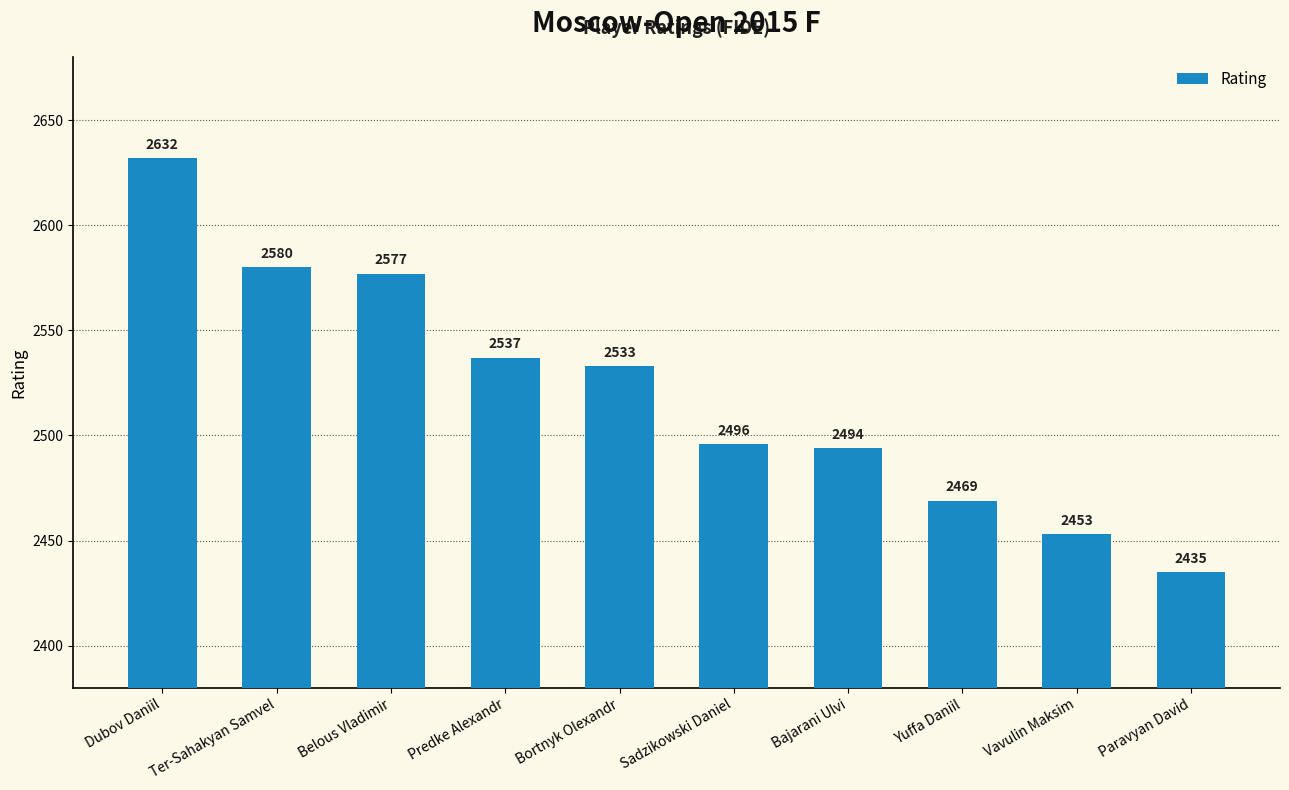

What is the change in value from Belous Vladimir to Vavulin Maksim?

-124